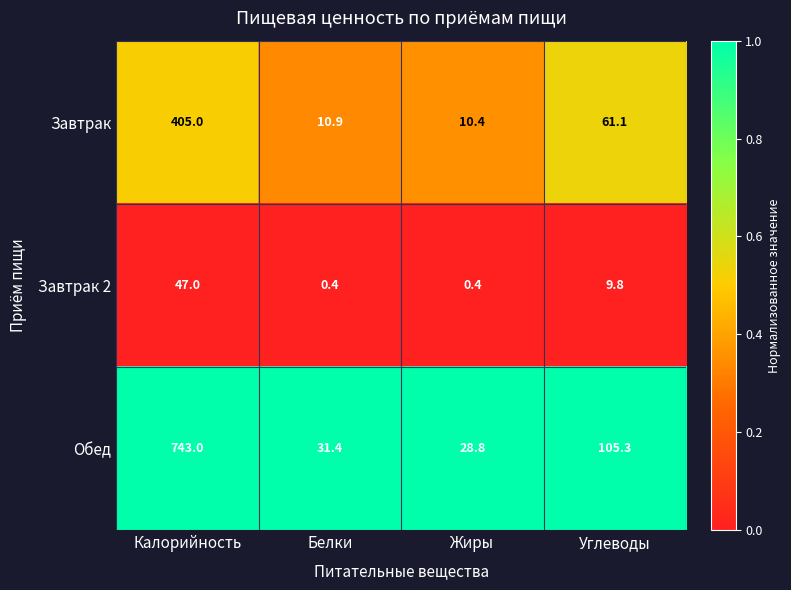

At how many categories does at least one series exceed 0?

4